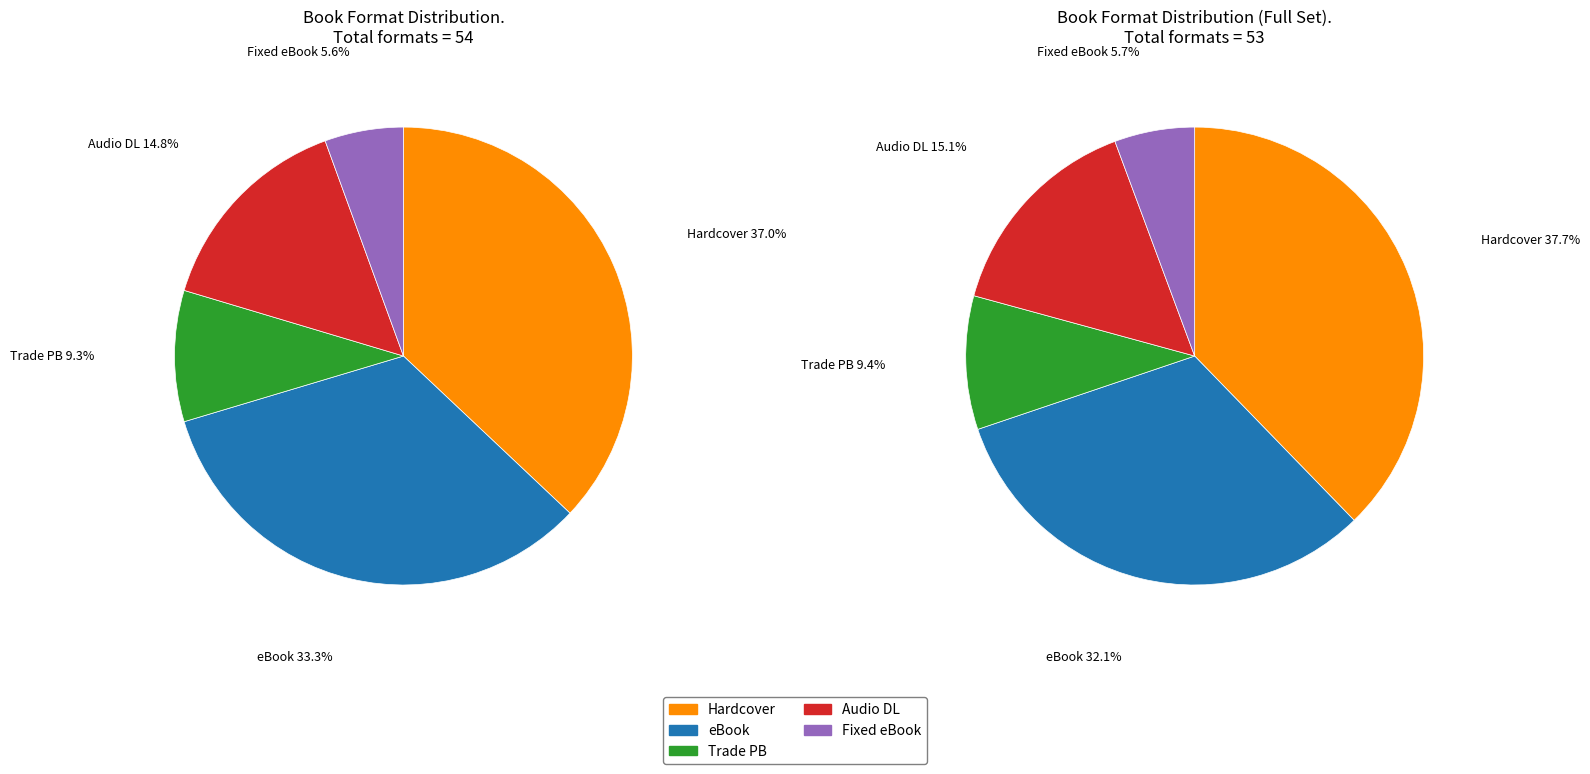

Does Audio Download represent more than half of the total?

No